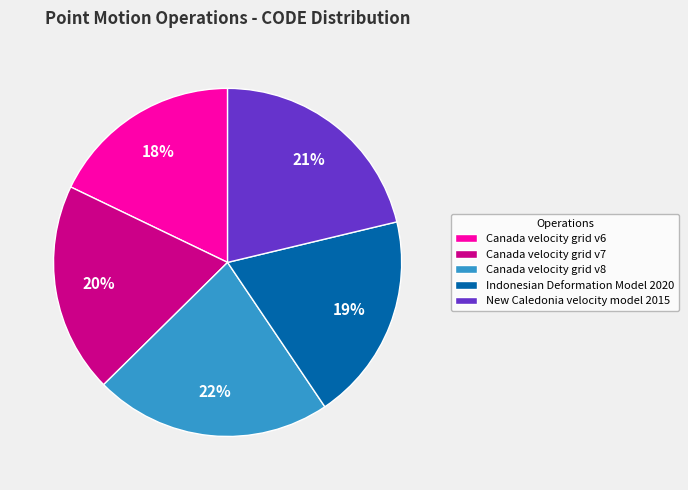

Which slice is the largest?

Canada velocity grid v8